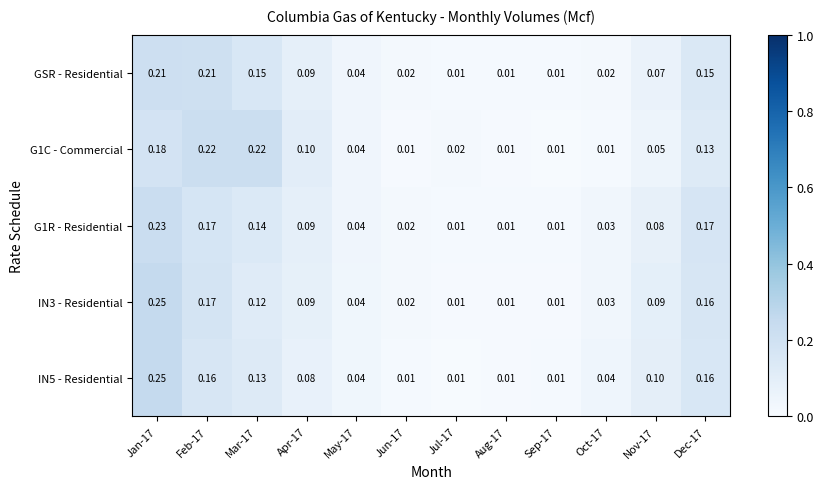

Is the value of IN3 - Residential at Apr-17 greater than the value of G1R - Residential at Sep-17?

Yes